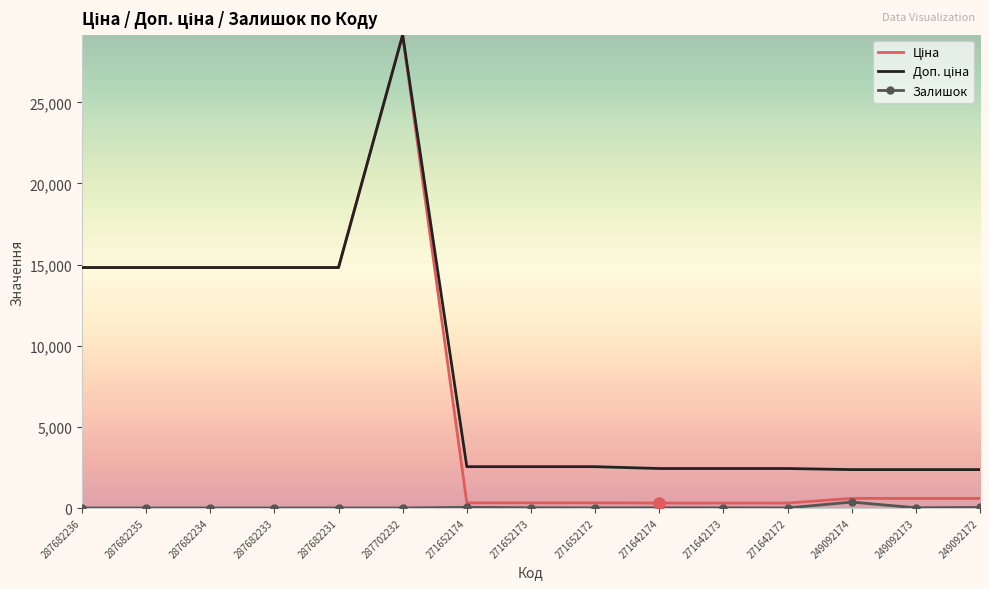

True or false: Залишок has a value of 0.0 at 287682236.

True